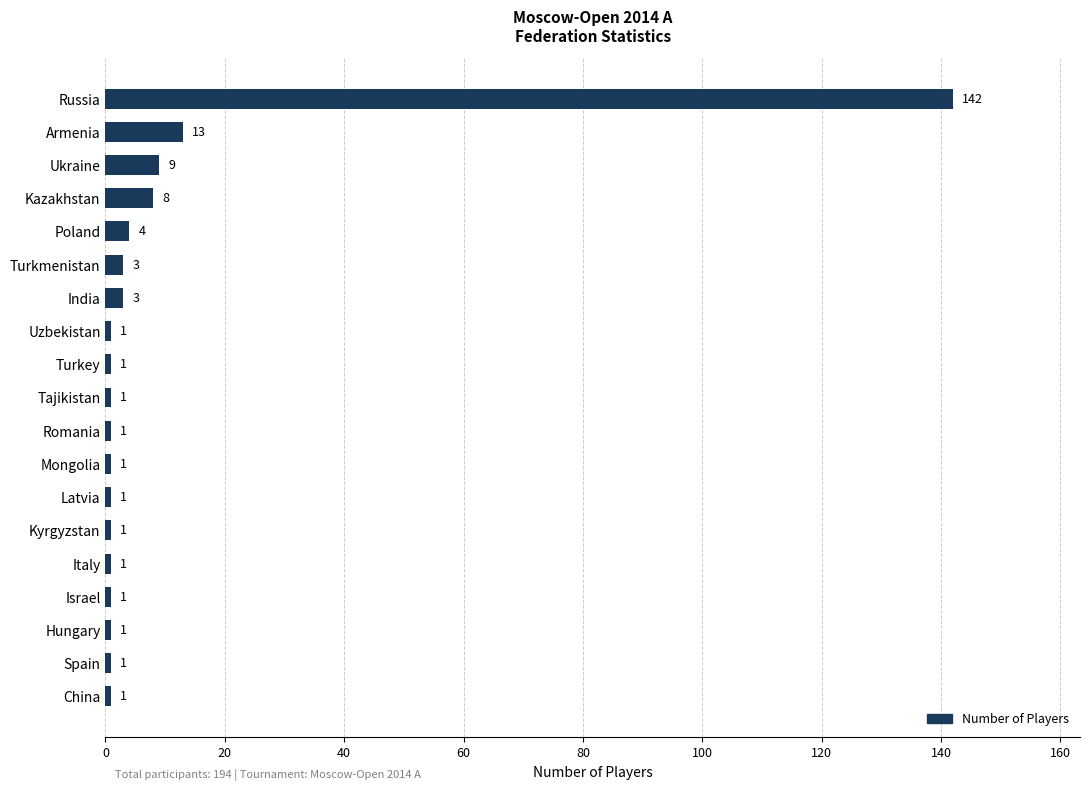

What is the change in value from Turkey to Turkmenistan?

+2